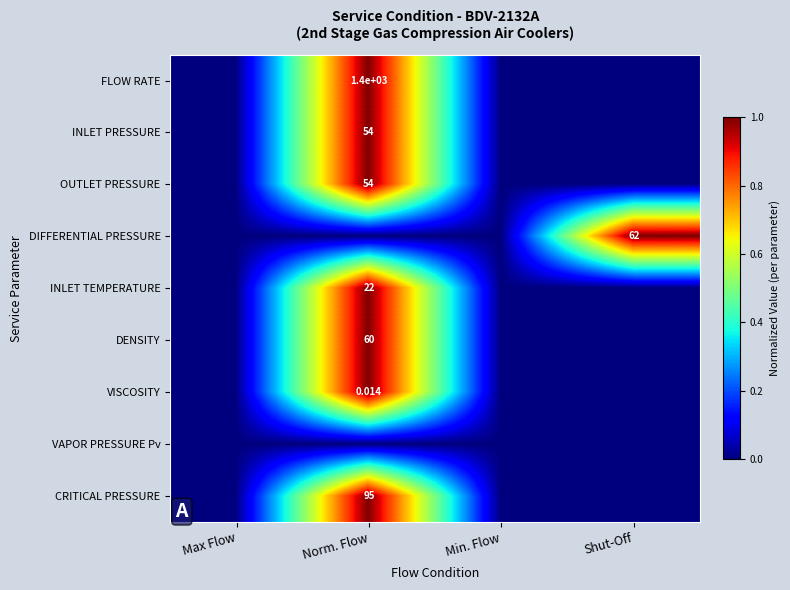

Is the value of DENSITY at Norm. Flow greater than the value of OUTLET PRESSURE at Norm. Flow?

Yes